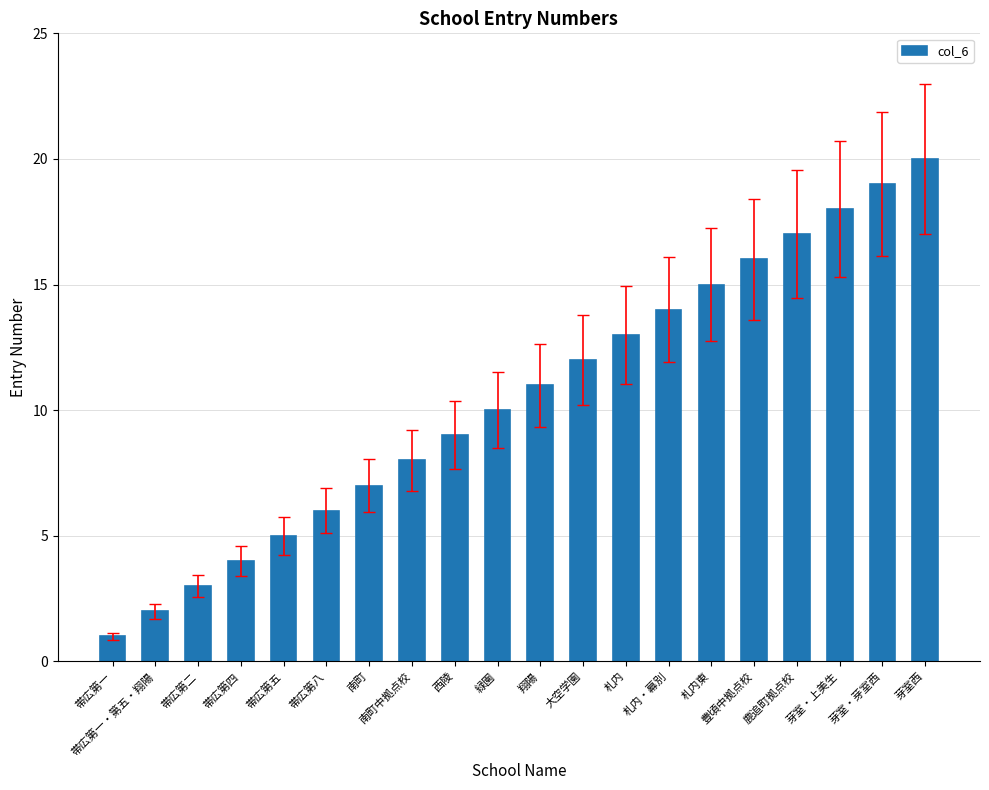

What position from the right is 帯広第八?

15